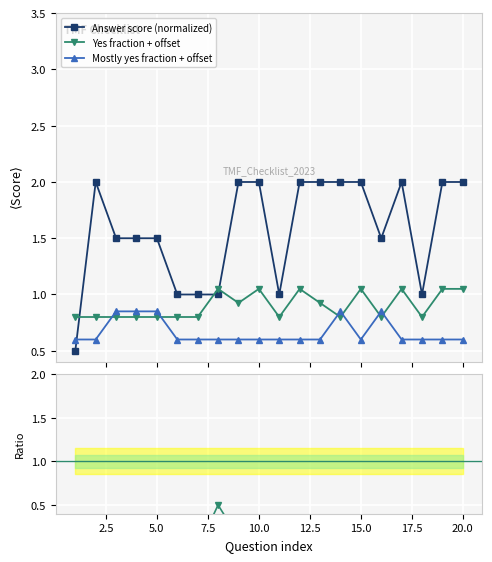

Rank the series by their maximum value, from highest to lowest.

Answer score (normalized), Yes fraction + offset, Mostly yes fraction + offset, Yes / Answer, Mostly yes / Answer